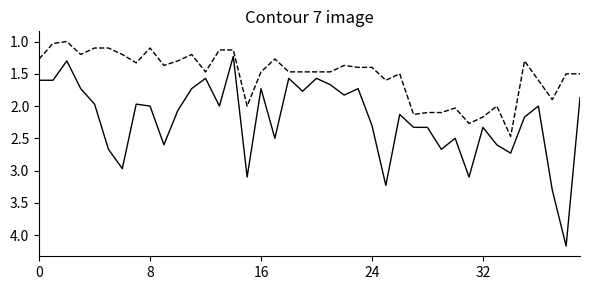

What is the minimum value shown in the chart?

1.0